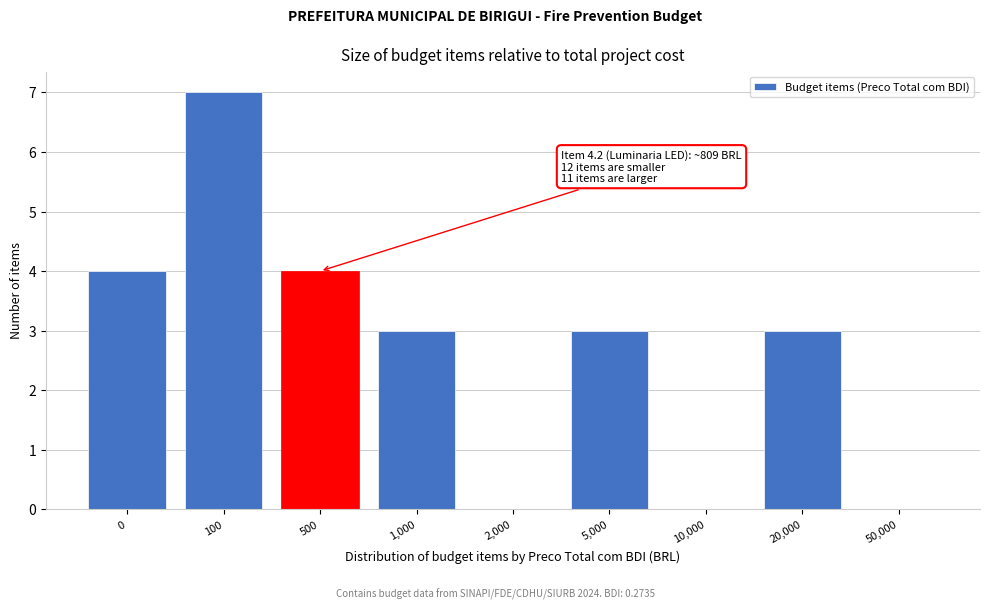

Reading left to right, transcribe all the data shown in this chart.

0=4	100=7	500=4	1,000=3	2,000=0	5,000=3	10,000=0	20,000=3	50,000=0